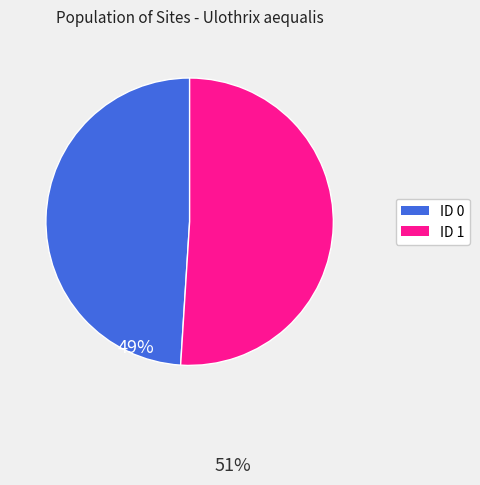

Rank the categories by value from lowest to highest.

ID 0, ID 1